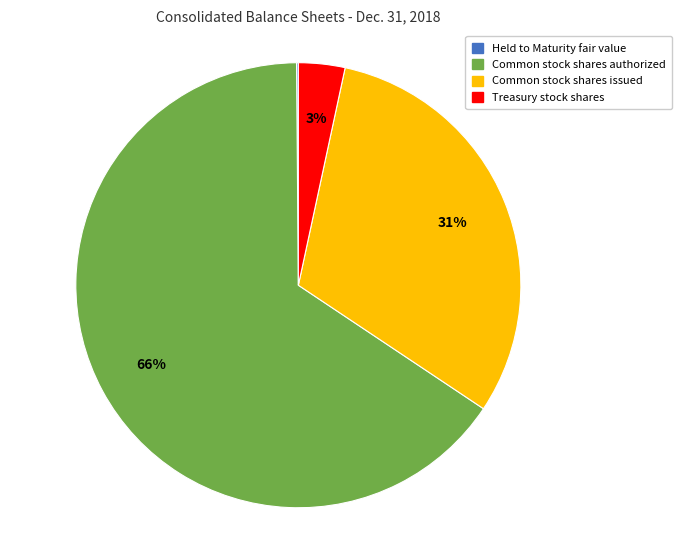

The Common stock shares authorized slice represents 66% of the pie. True or false?

True